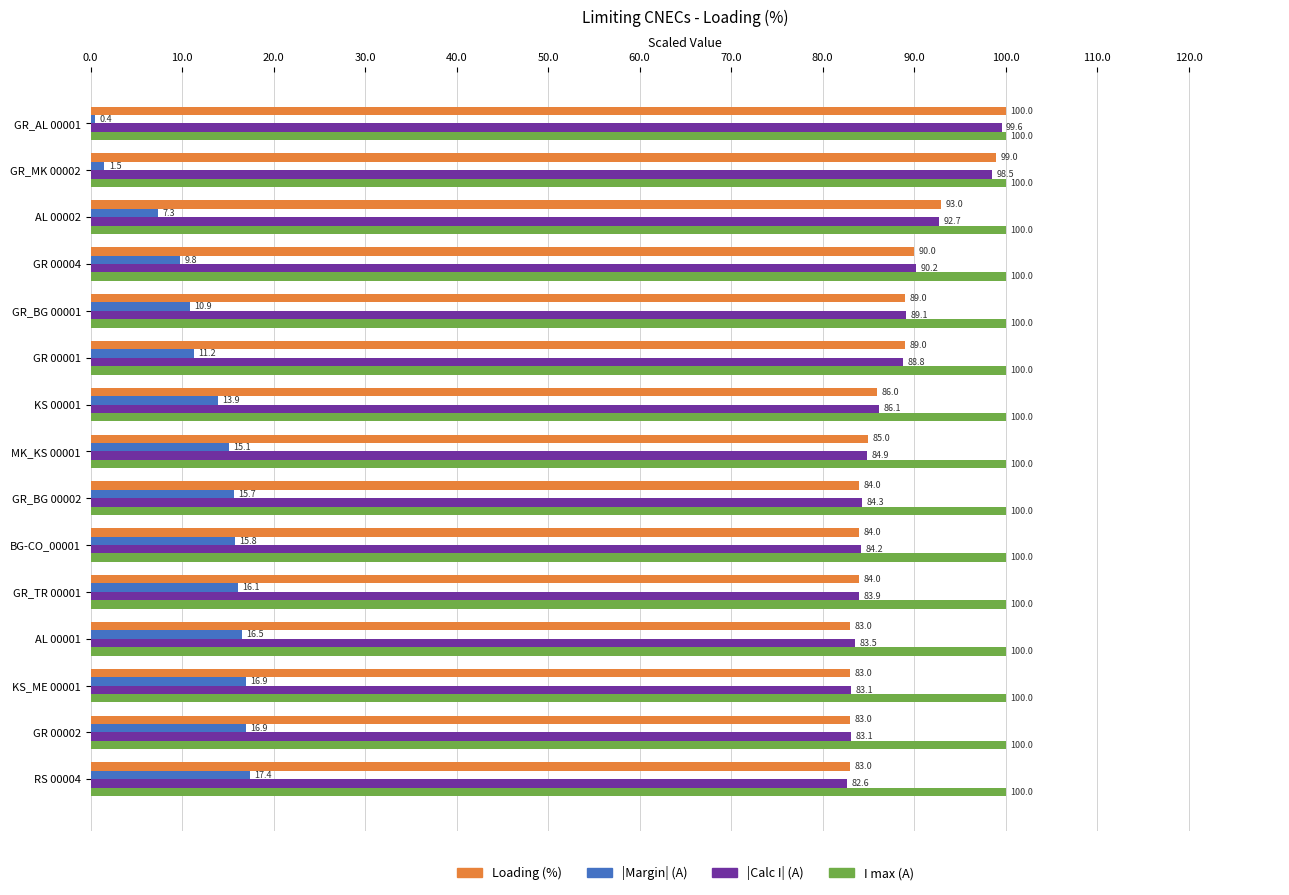

What is the spread (max minus min) of values at KS 00001?

86.1